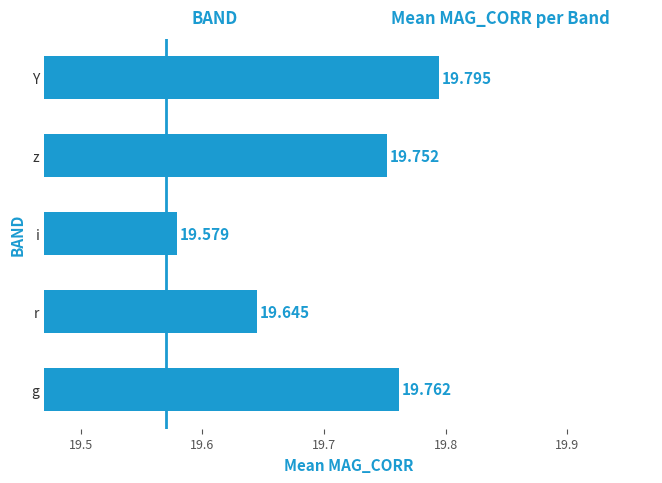

Which category has the lowest value across all series?

i